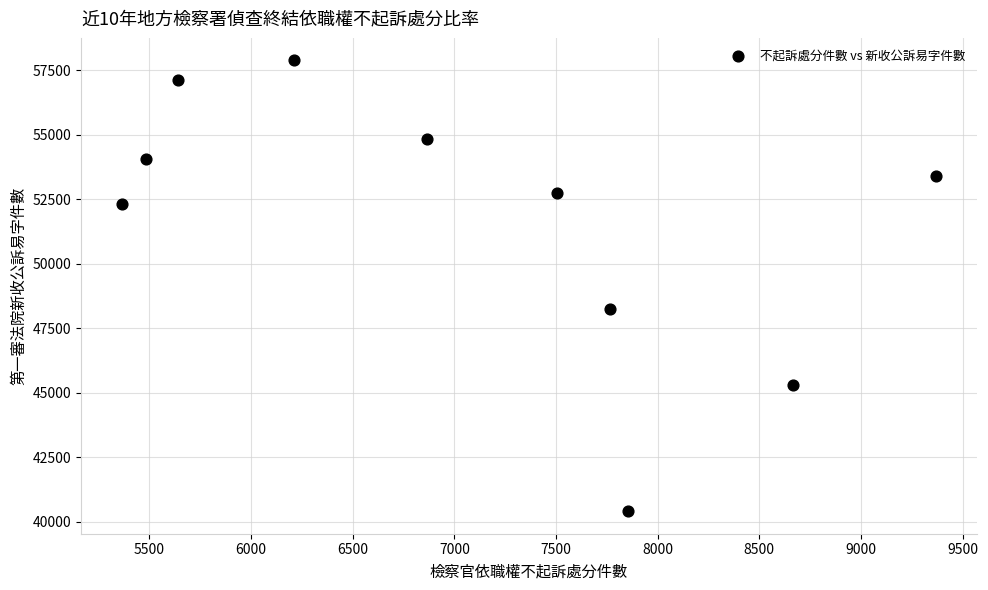

What Y value in the scatter plot is closest to 49143?

48225